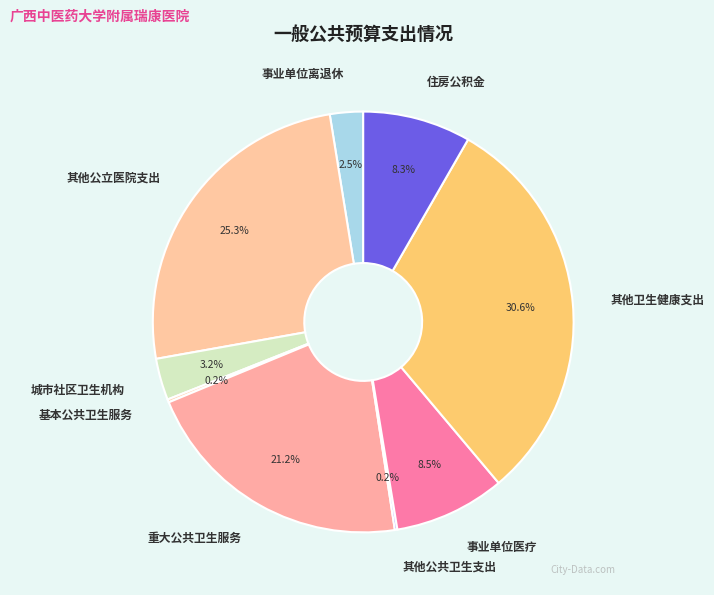

Which category has the biggest portion of the pie?

其他卫生健康支出